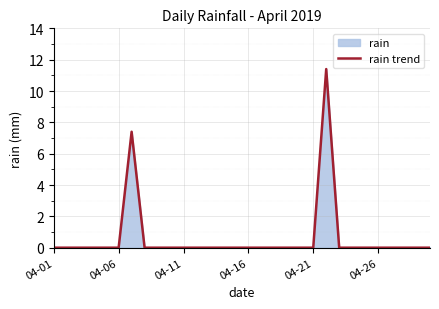

At which category does the data reach its first local peak?

6